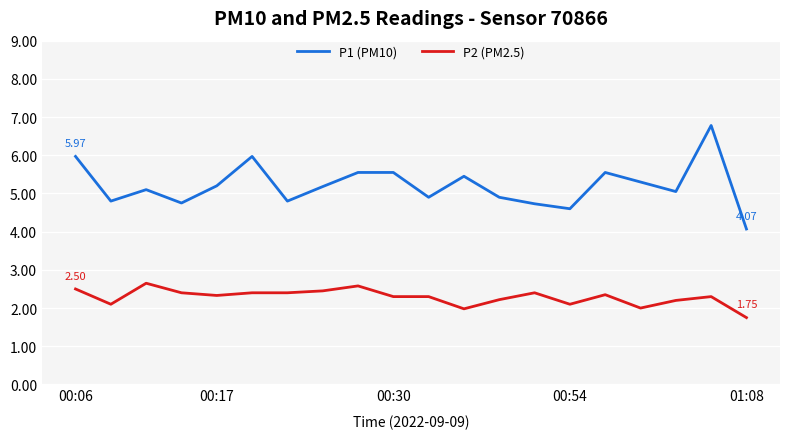

What is the difference between the second highest and second lowest values in the P2 (PM2.5) series?

0.6